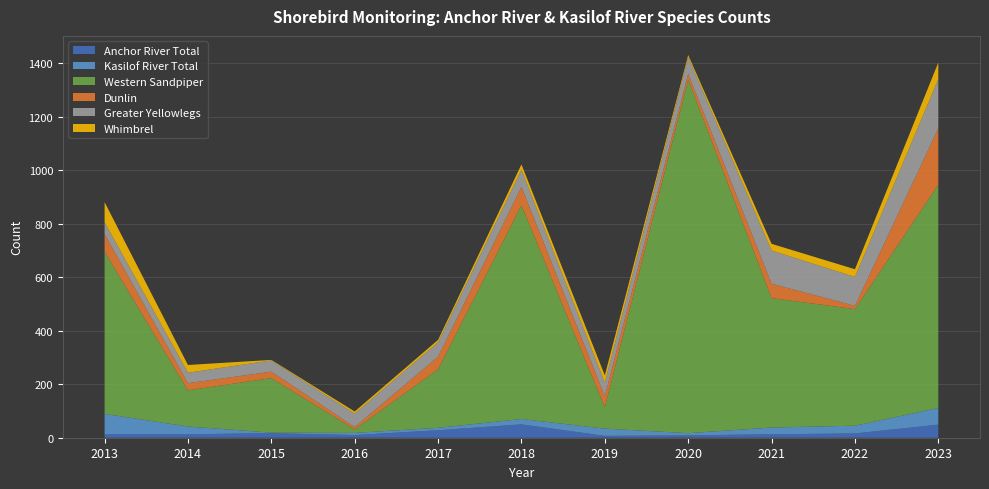

Reading right to left, extract all data points from this chart.

Anchor River Total: 2023=49	2022=16	2021=13	2020=9	2019=7	2018=50	2017=28	2016=10	2015=17	2014=13	2013=14
Kasilof River Total: 2023=62	2022=29	2021=25	2020=8	2019=27	2018=20	2017=9	2016=8	2015=2	2014=29	2013=75
Western Sandpiper: 2023=835	2022=436	2021=484	2020=1322	2019=80	2018=799	2017=219	2016=13	2015=204	2014=135	2013=606
Dunlin: 2023=211	2022=12	2021=54	2020=22	2019=41	2018=69	2017=47	2016=9	2015=24	2014=27	2013=67
Greater Yellowlegs: 2023=184	2022=108	2021=124	2020=62	2019=51	2018=64	2017=54	2016=50	2015=42	2014=39	2013=44
Whimbrel: 2023=62	2022=29	2021=25	2020=8	2019=27	2018=20	2017=9	2016=8	2015=2	2014=29	2013=75